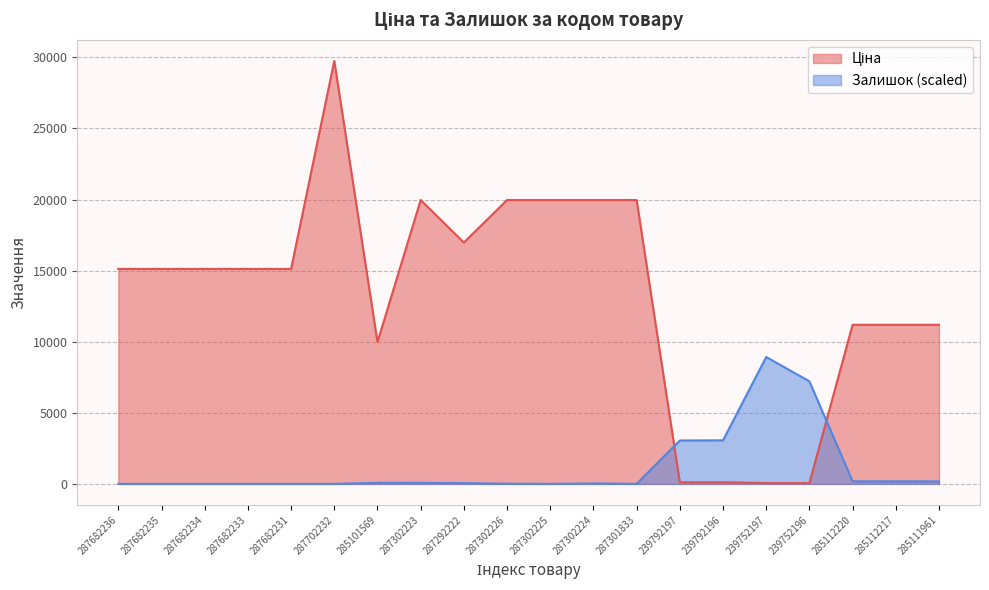

What are all the series names shown in the legend?

Ціна, Залишок